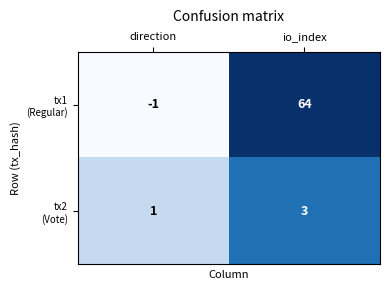

What is the total value across all series at io_index?

67